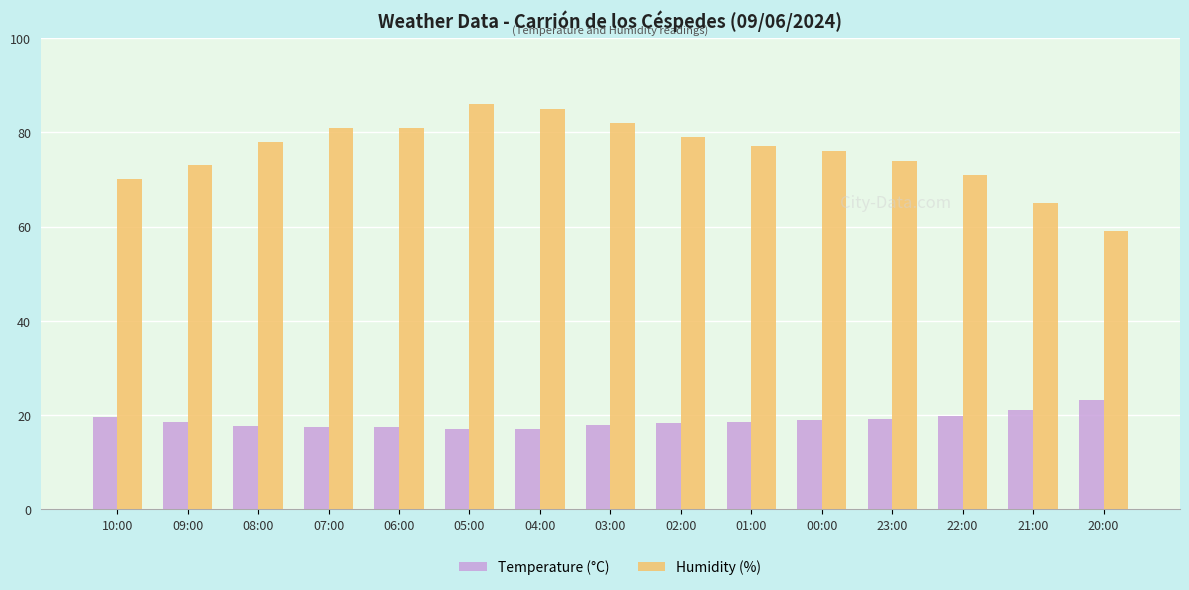

What is the value of the Humidity (%) bar at the 12th from the left?

74.0